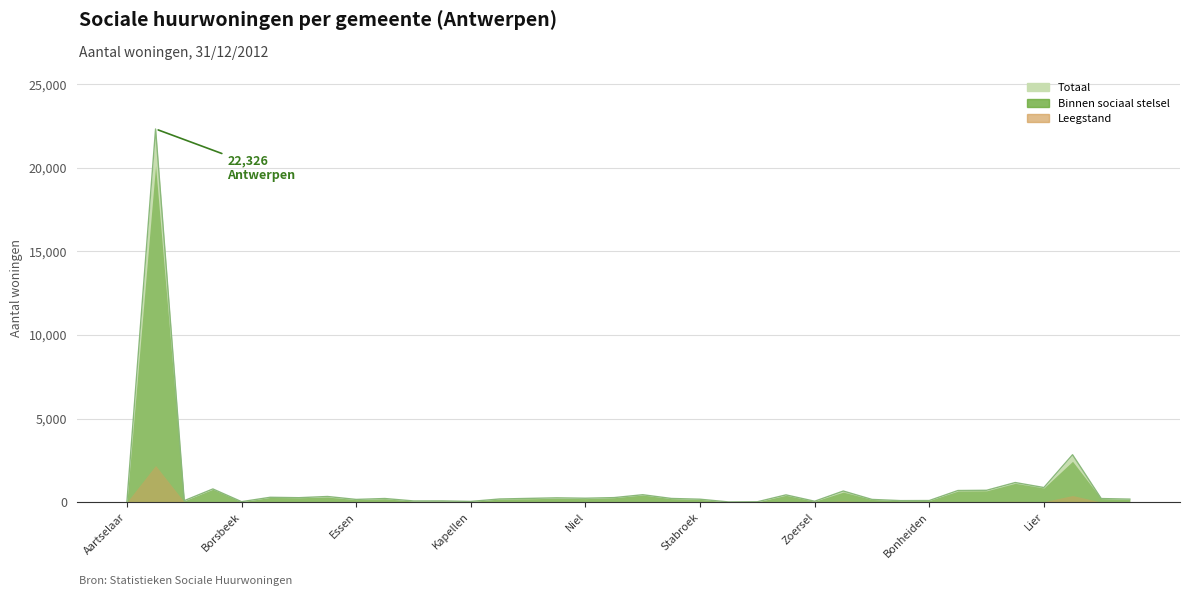

Rank the categories by Leegstand value from highest to lowest.

Antwerpen, Mechelen, Zwijndrecht, Heist-op-den-Berg, Edegem, Bornem, Duffel, Lier, Wuustwezel, Lint, Niel, Mortsel, Boom, Schelle, Hemiksem, Putte, Essen, Schoten, Stabroek, Brasschaat, Boechout, Rumst, Wommelgem, Borsbeek, Brecht, Kalmthout, Kapellen, Zoersel, Berlaar, Nijlen, Aartselaar, Hove, Kontich, Malle, Wijnegem, Bonheiden